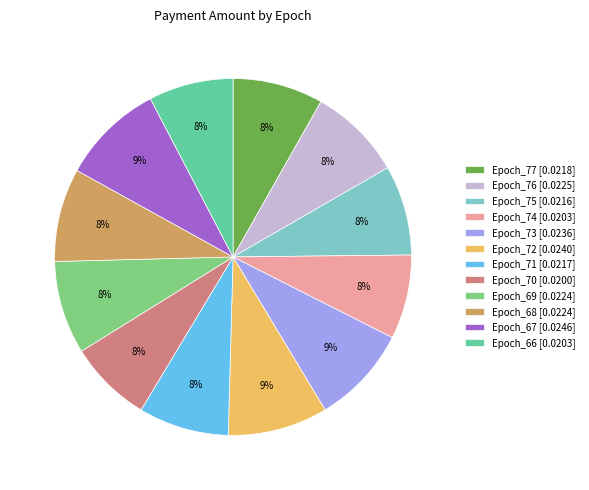

To the nearest percent, what portion does Epoch_70 represent?

8%